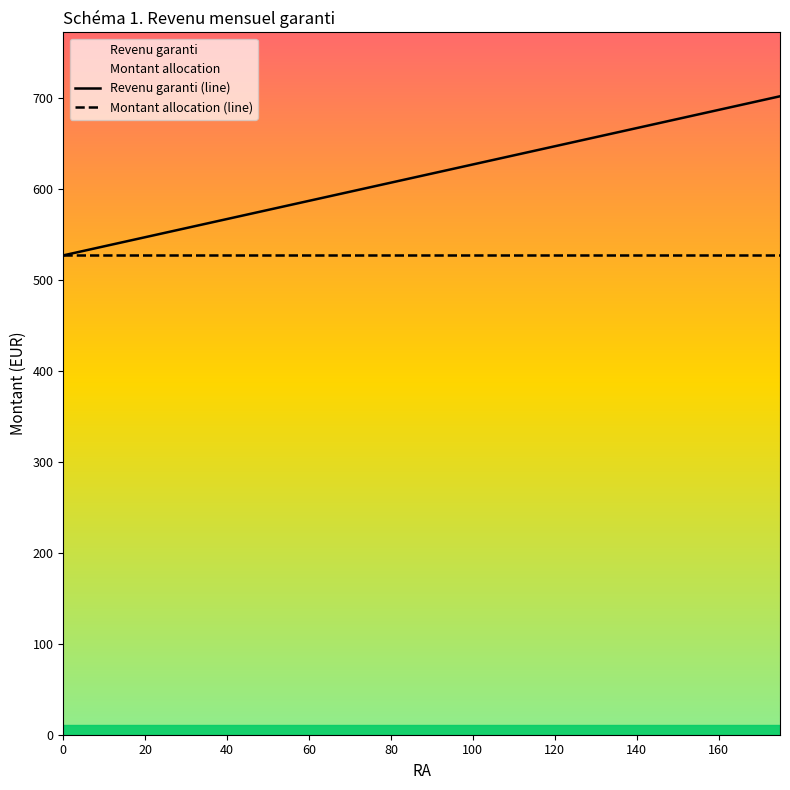

Which series has the largest range (max minus min)?

Revenu garanti (line)